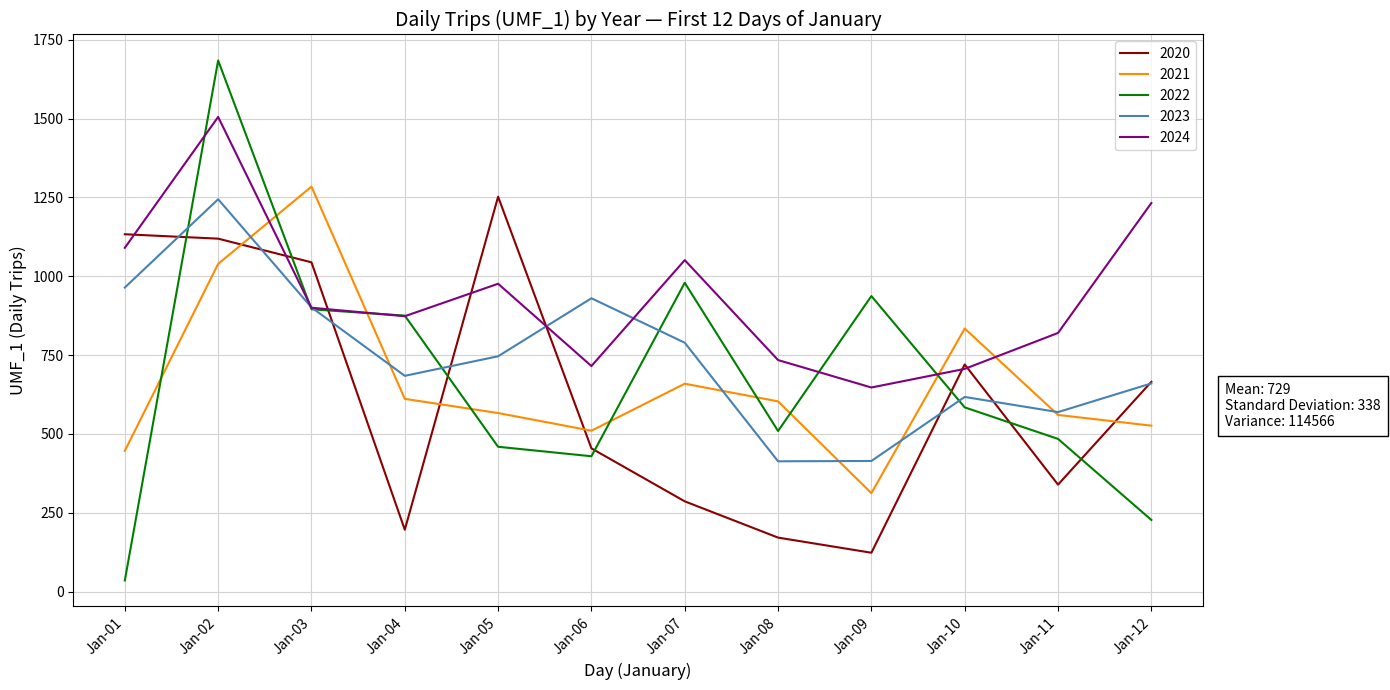

What value does the 2020 series have at Jan-11?

339